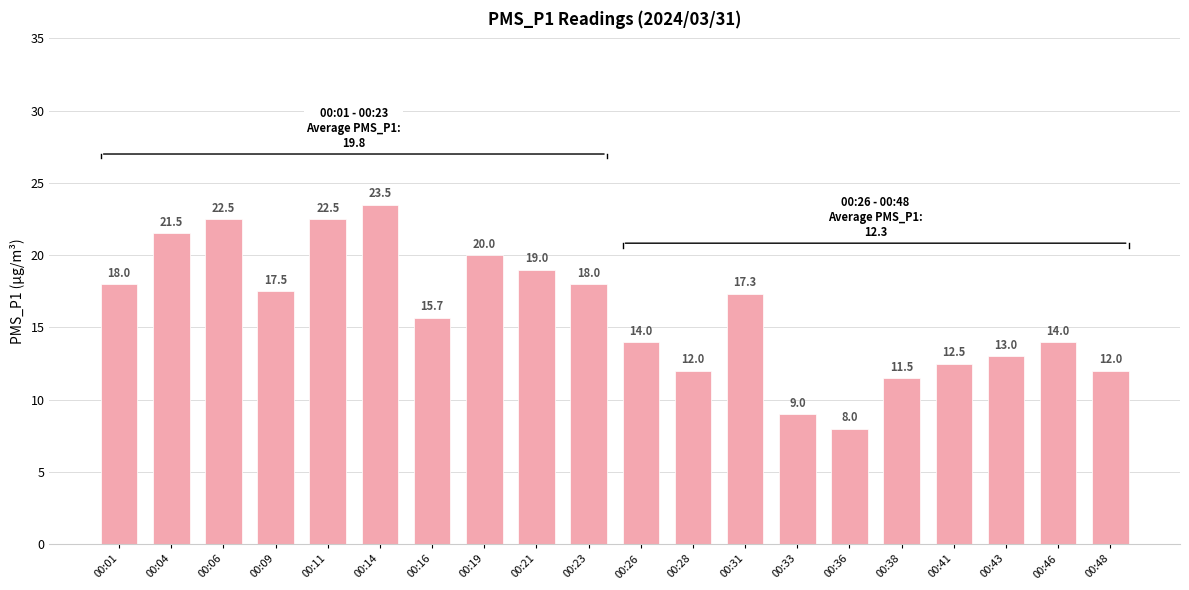

How many bars are there in total?

20